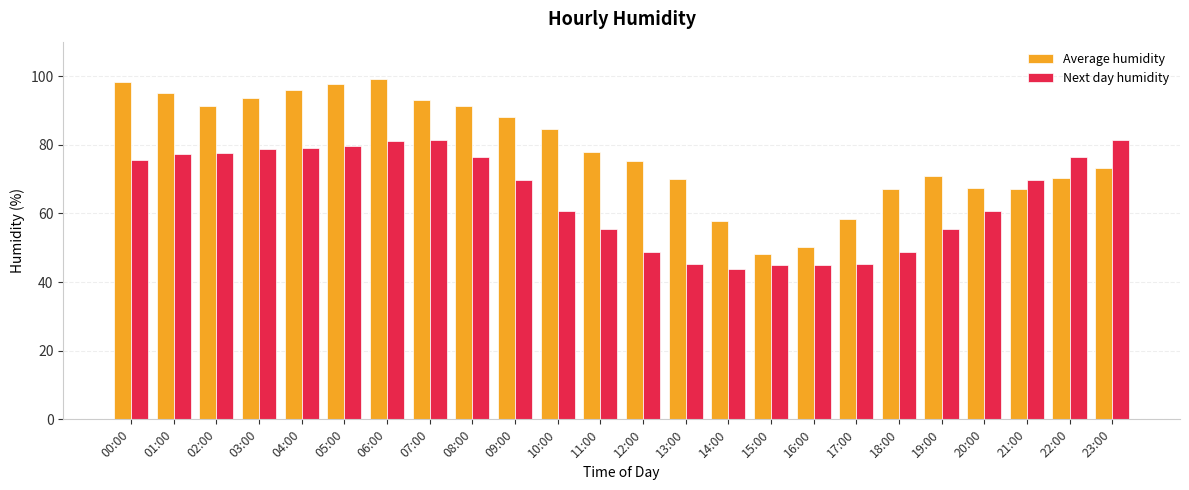

Which series changed the most between 06:00 and 20:00?

Average humidity